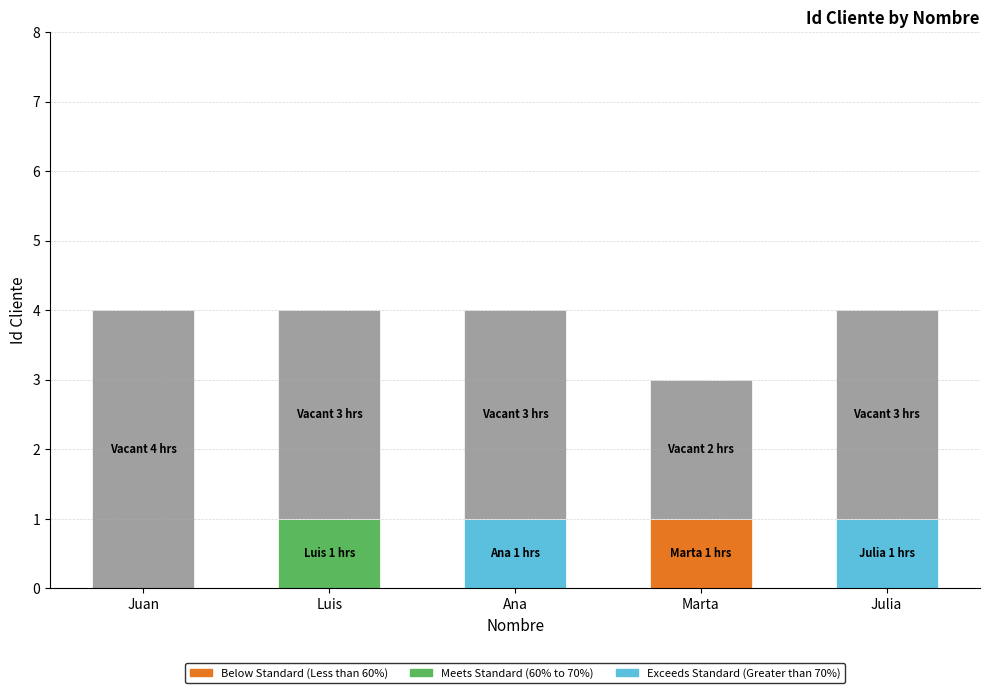

What is the total value across all series at Juan?

4